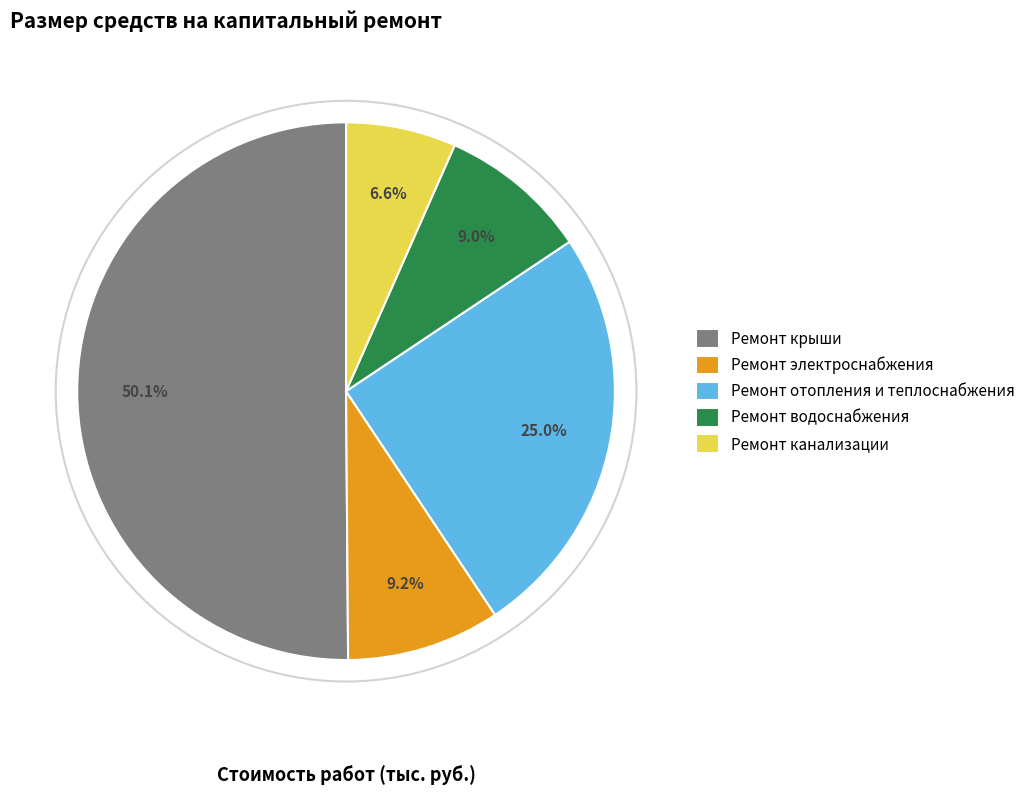

What percentage do Ремонт канализации and Ремонт отопления и теплоснабжения together represent?

31.6%